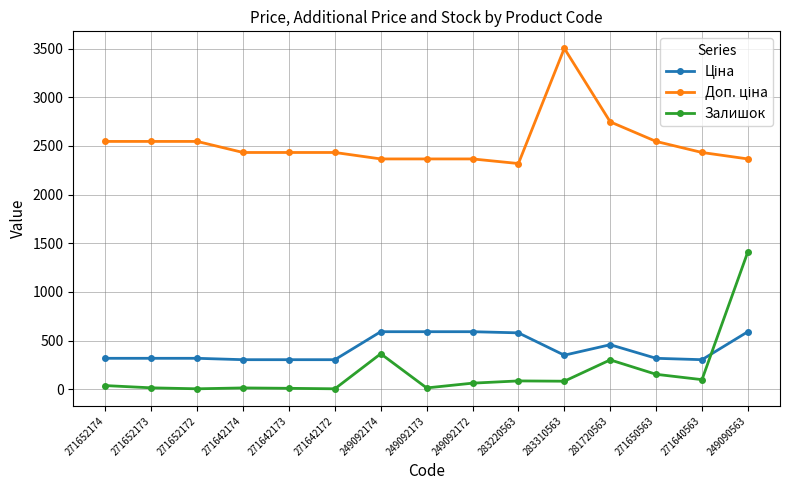

What is the sum of all Залишок values?

2666.0